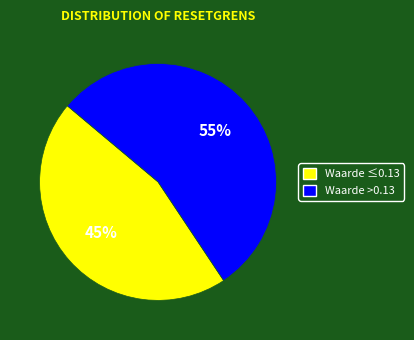

How many slices are in this pie chart?

2